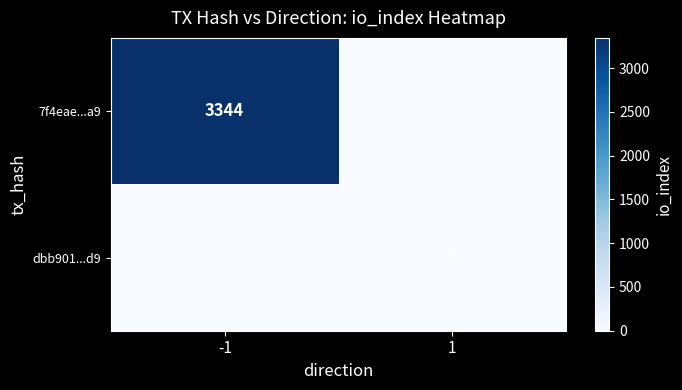

At how many categories does at least one series exceed 3188?

1